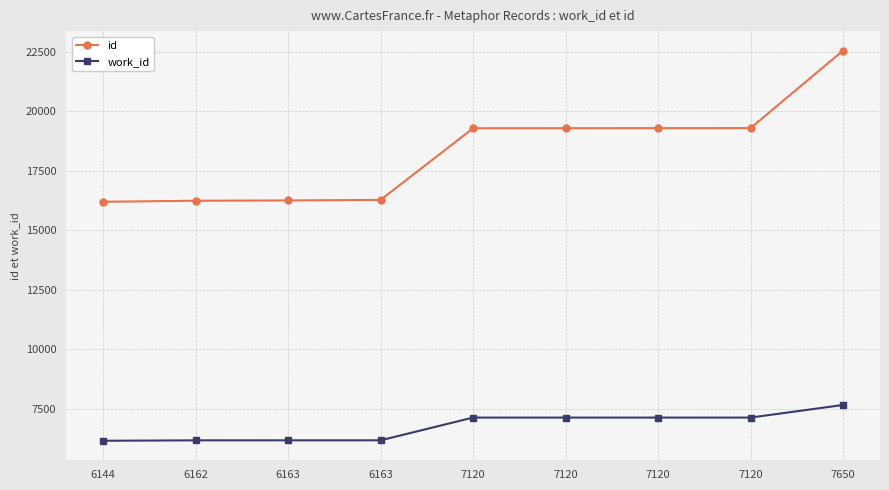

Rank the series by their maximum value, from lowest to highest.

work_id, id